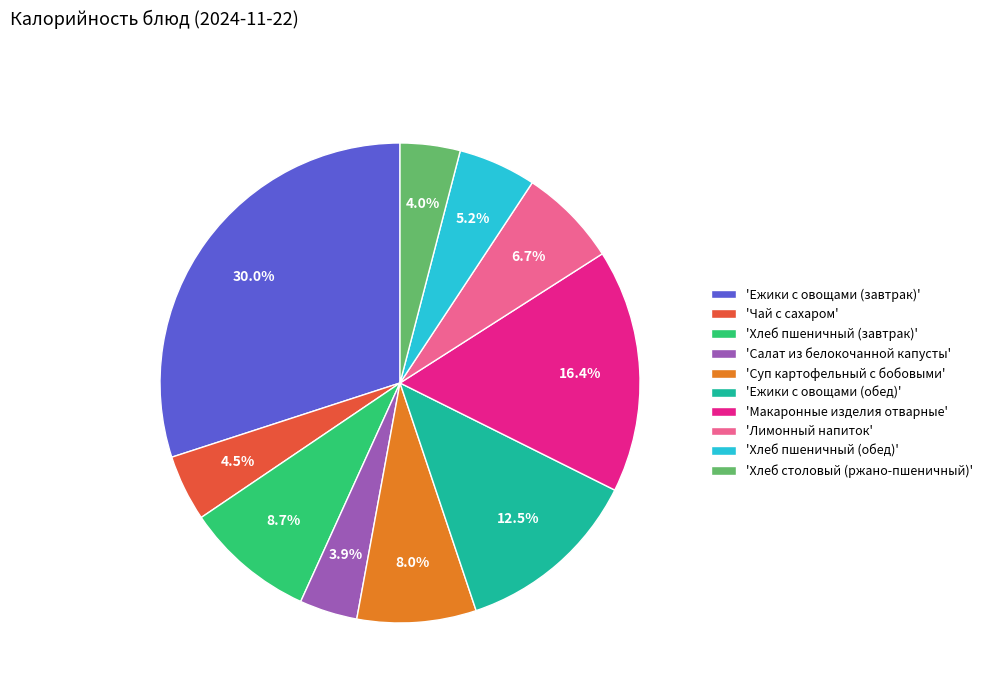

Between 'Суп картофельный с бобовыми' and 'Ежики с овощами (завтрак)', which is larger?

'Ежики с овощами (завтрак)'